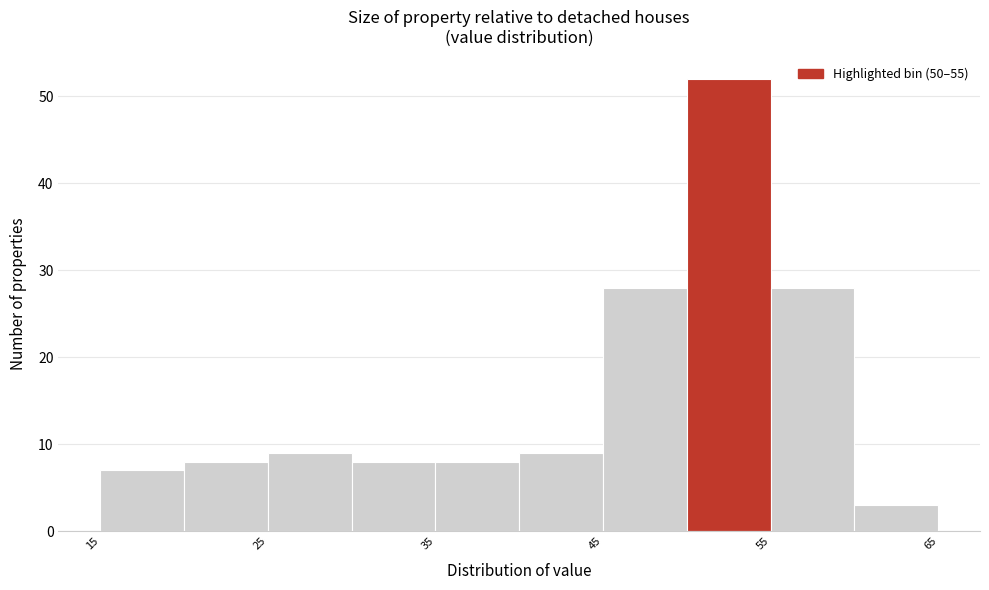

Reading left to right, list every bar in this chart as the range it spans on the x-axis followed by its height. The values are not printed on the chart, so give them approximately, as read against the axis.

15 to 20: 7
20 to 25: 8
25 to 30: 9
30 to 35: 8
35 to 40: 8
40 to 45: 9
45 to 50: 28
50 to 55: 52
55 to 60: 28
60 to 65: 3